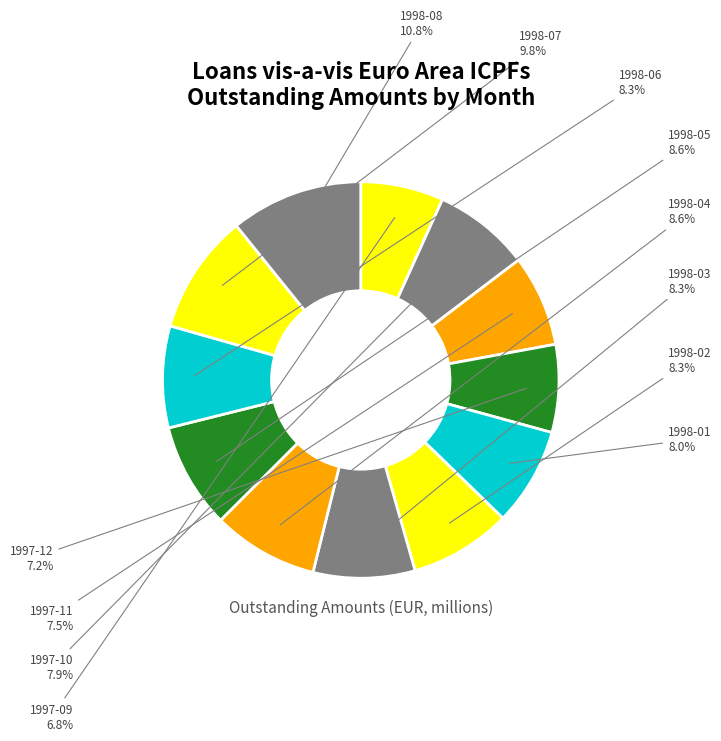

How much of the chart is everything except 1998-02?

91.7%